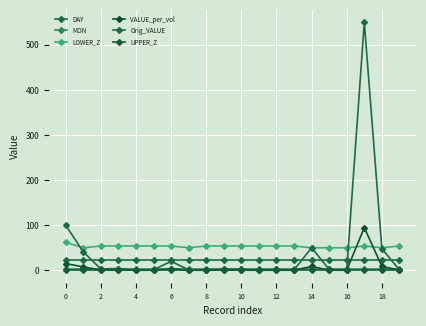

Does the chart display data point markers on the line(s)?

Yes